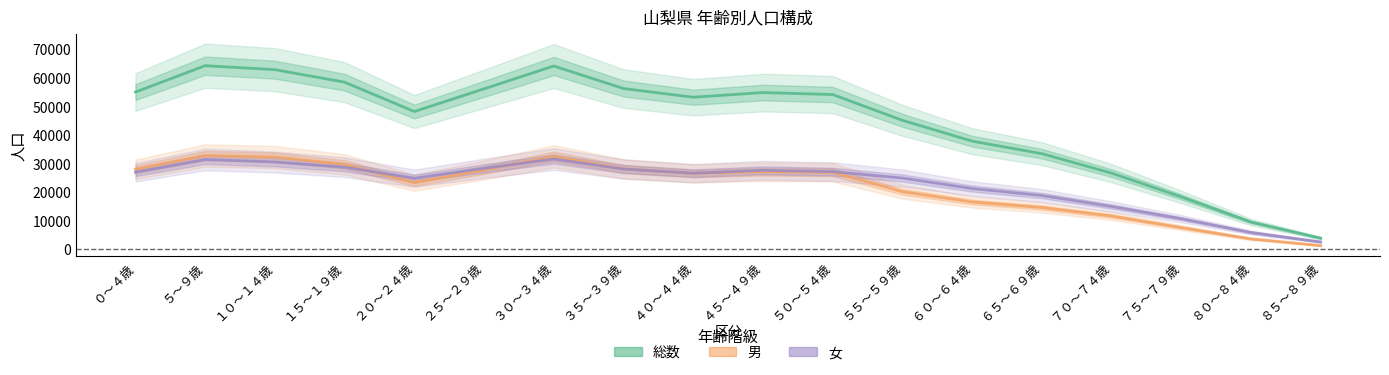

True or false: 女 has a value of 4480 at ８５～８９歳.

False